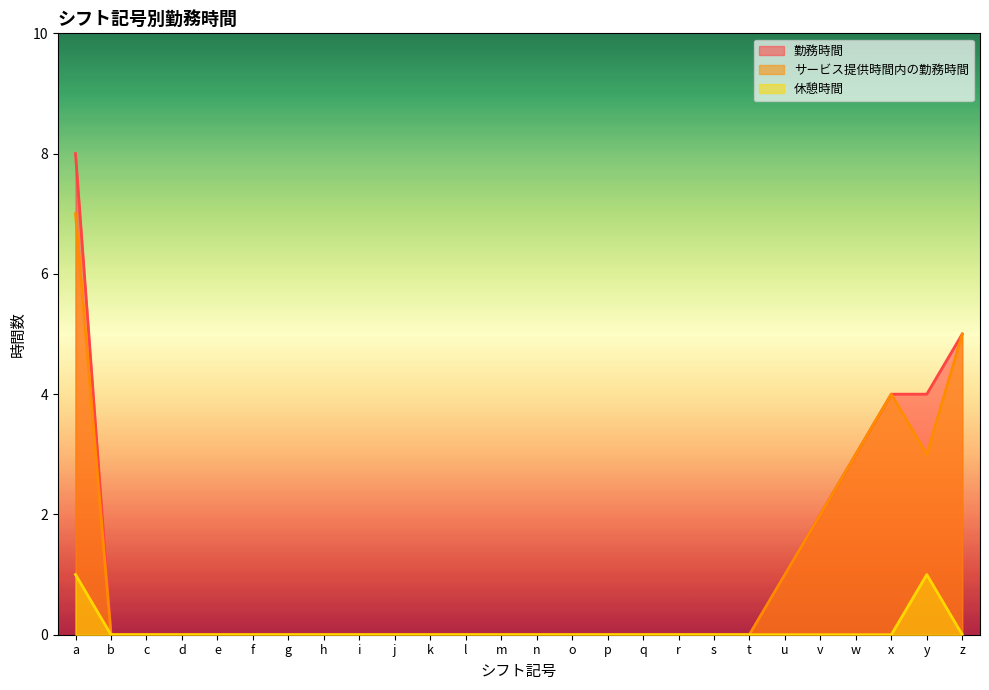

At which category does the chart reach its minimum across all series?

b